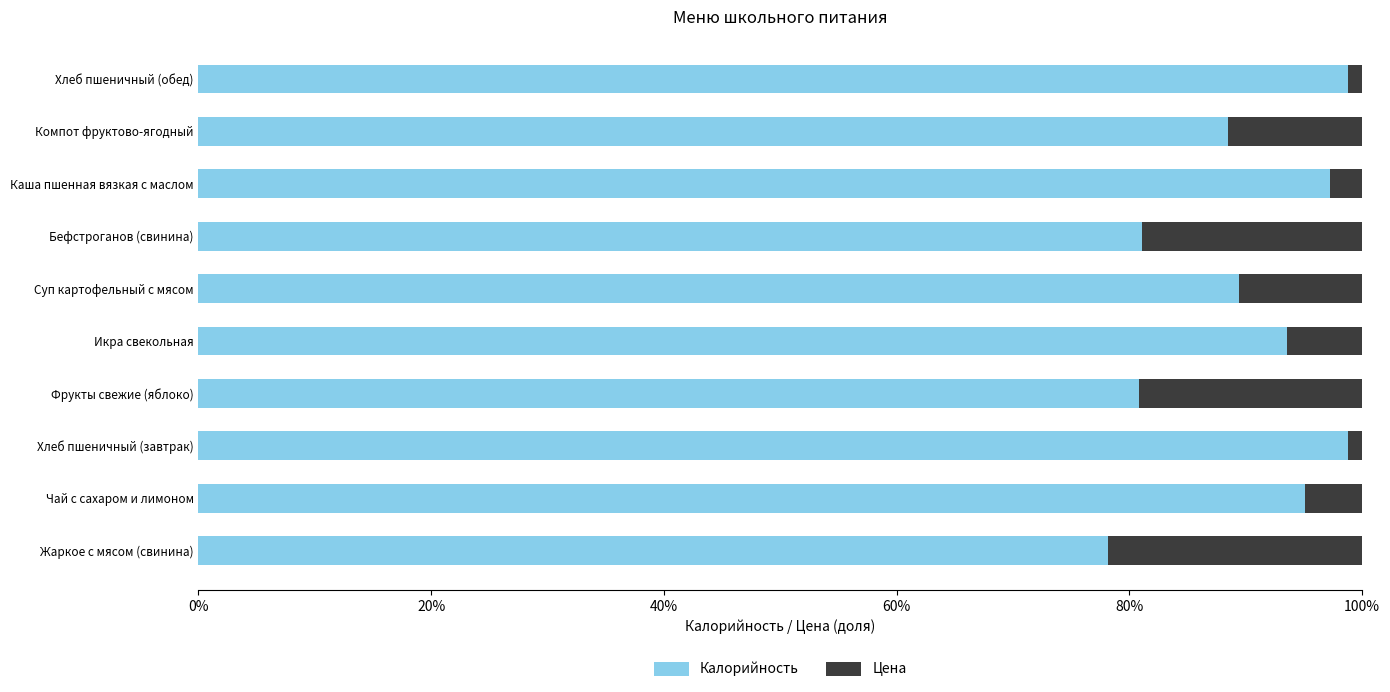

What is the value of the Цена bar at the 6th from the left?

0.1